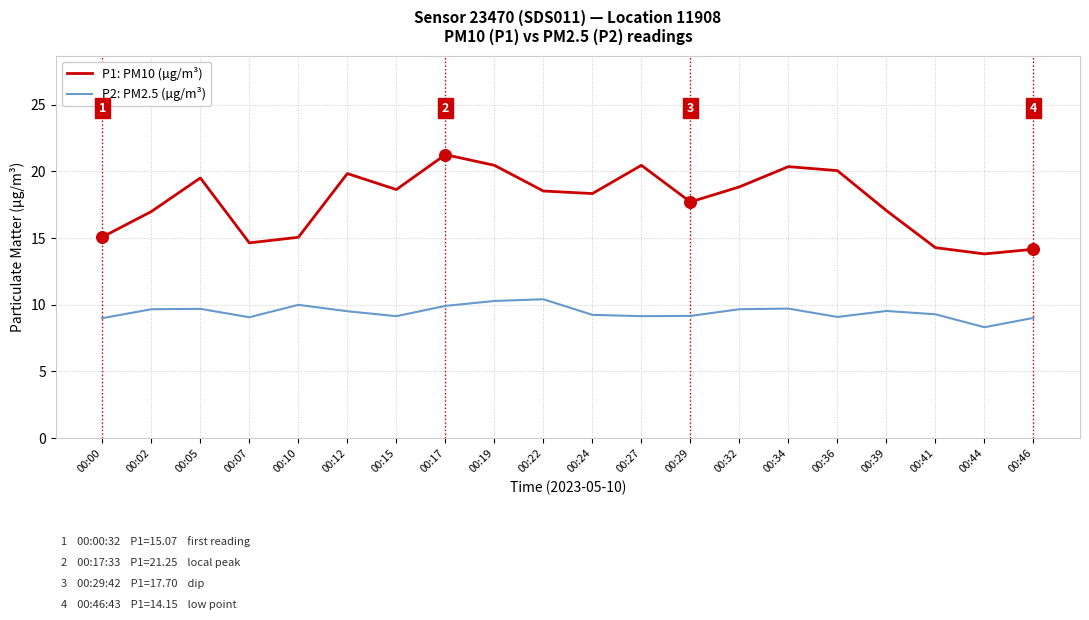

What are all the series names shown in the legend?

P1: PM10 (µg/m³), P2: PM2.5 (µg/m³)